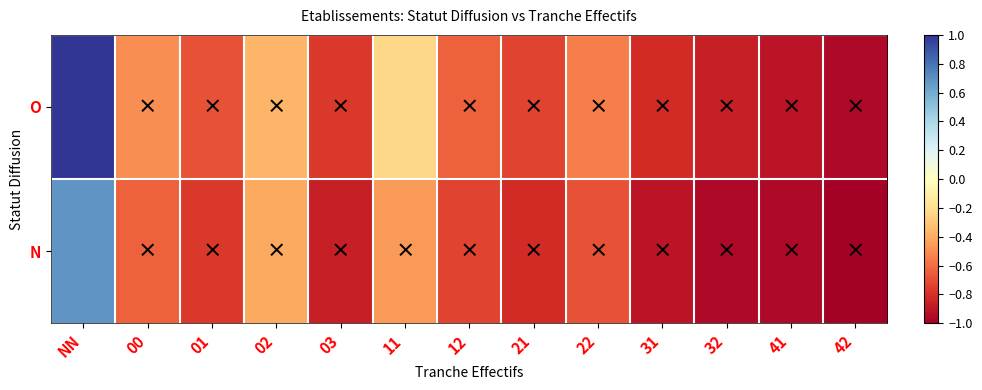

What is the greatest value displayed?

1.0